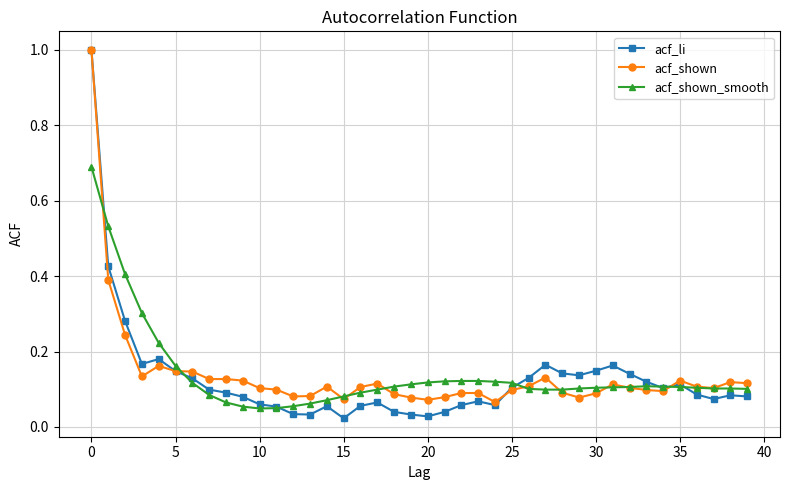

What is the highest value of the acf_li series?

1.0